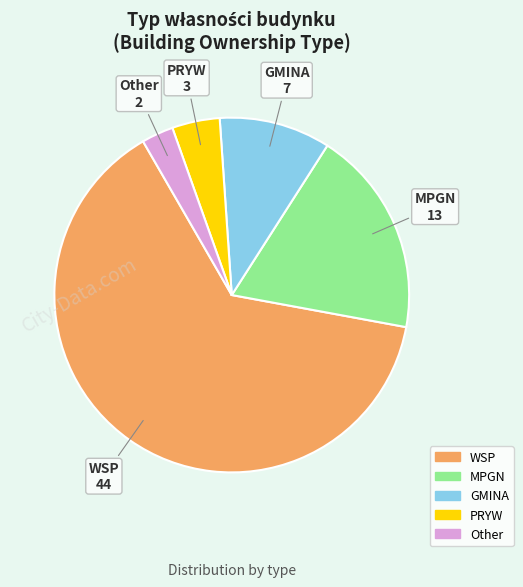

Combined, do Other and MPGN account for over 50%?

No